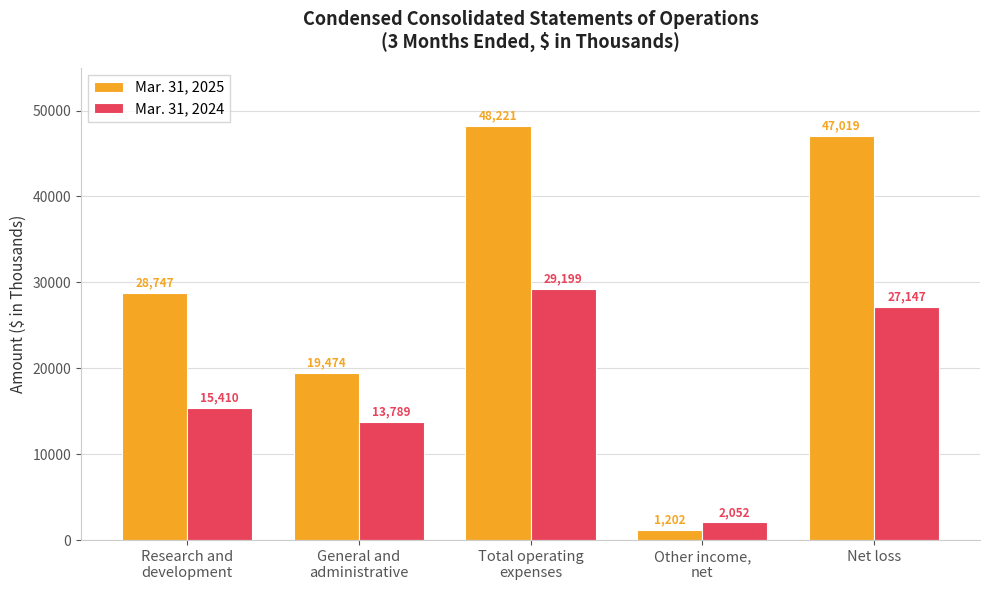

How many categories are shown in the chart?

5